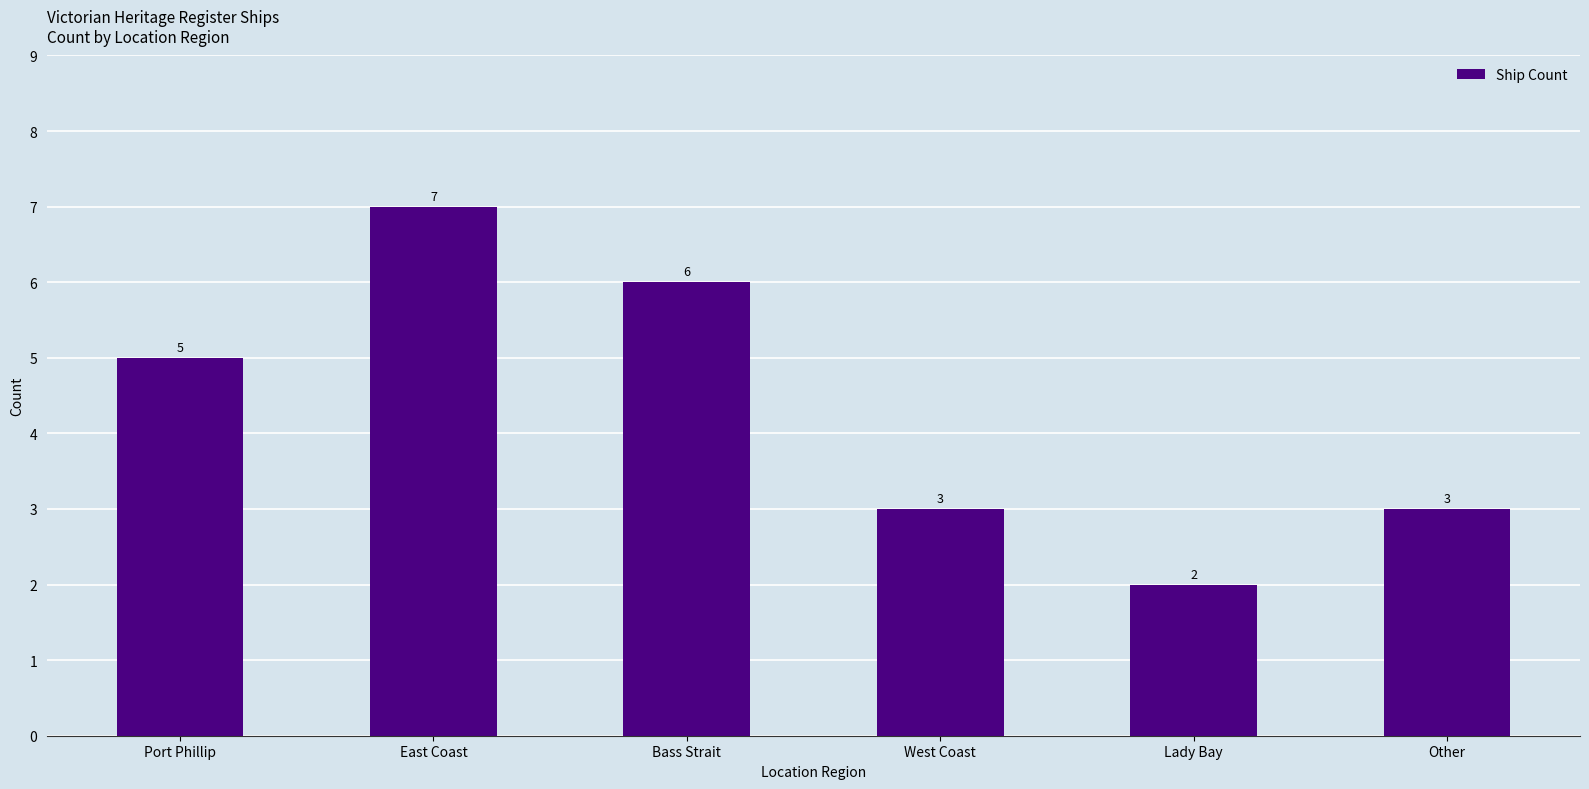

At which category does the chart reach its peak across all series?

East Coast